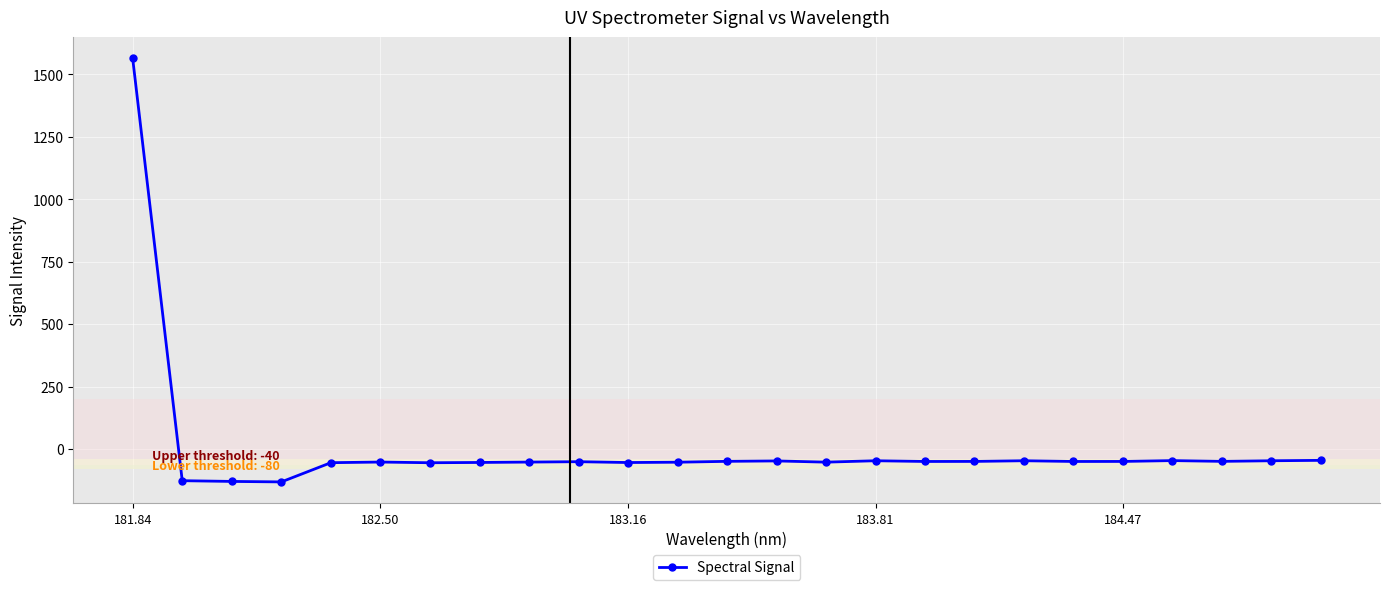

What is the greatest value displayed?

1564.4